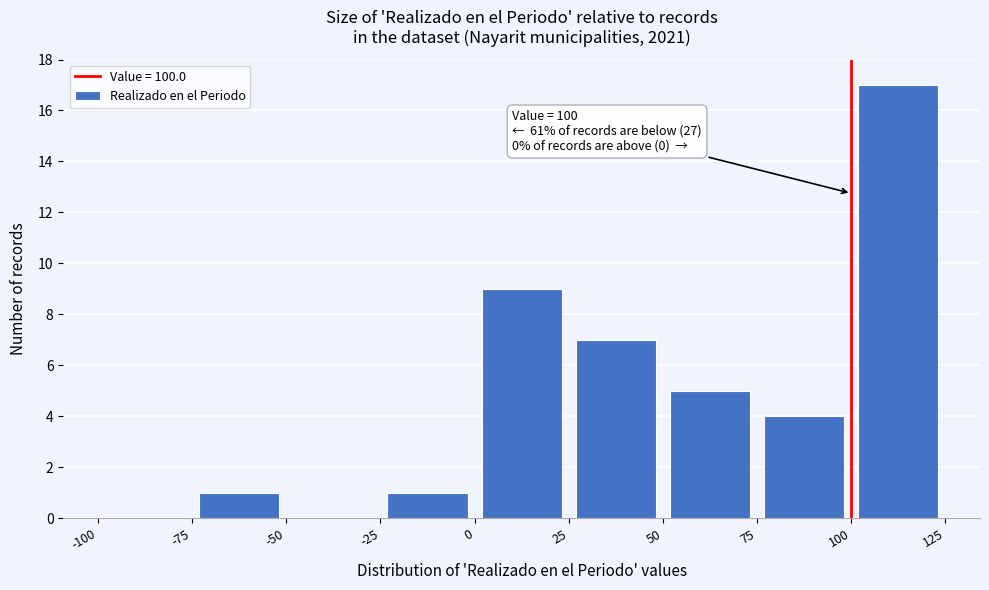

Over which range of the x-axis is the bar tallest?

100 to 125